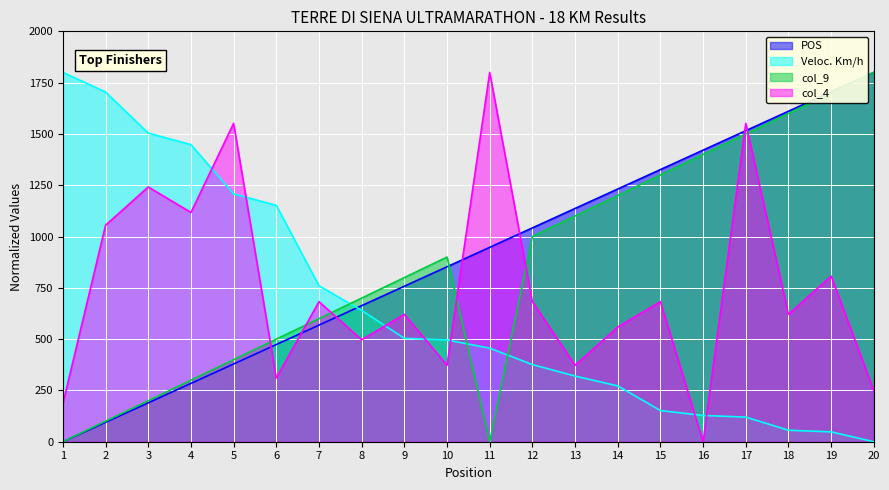

Does the chart display data point markers on the line(s)?

No